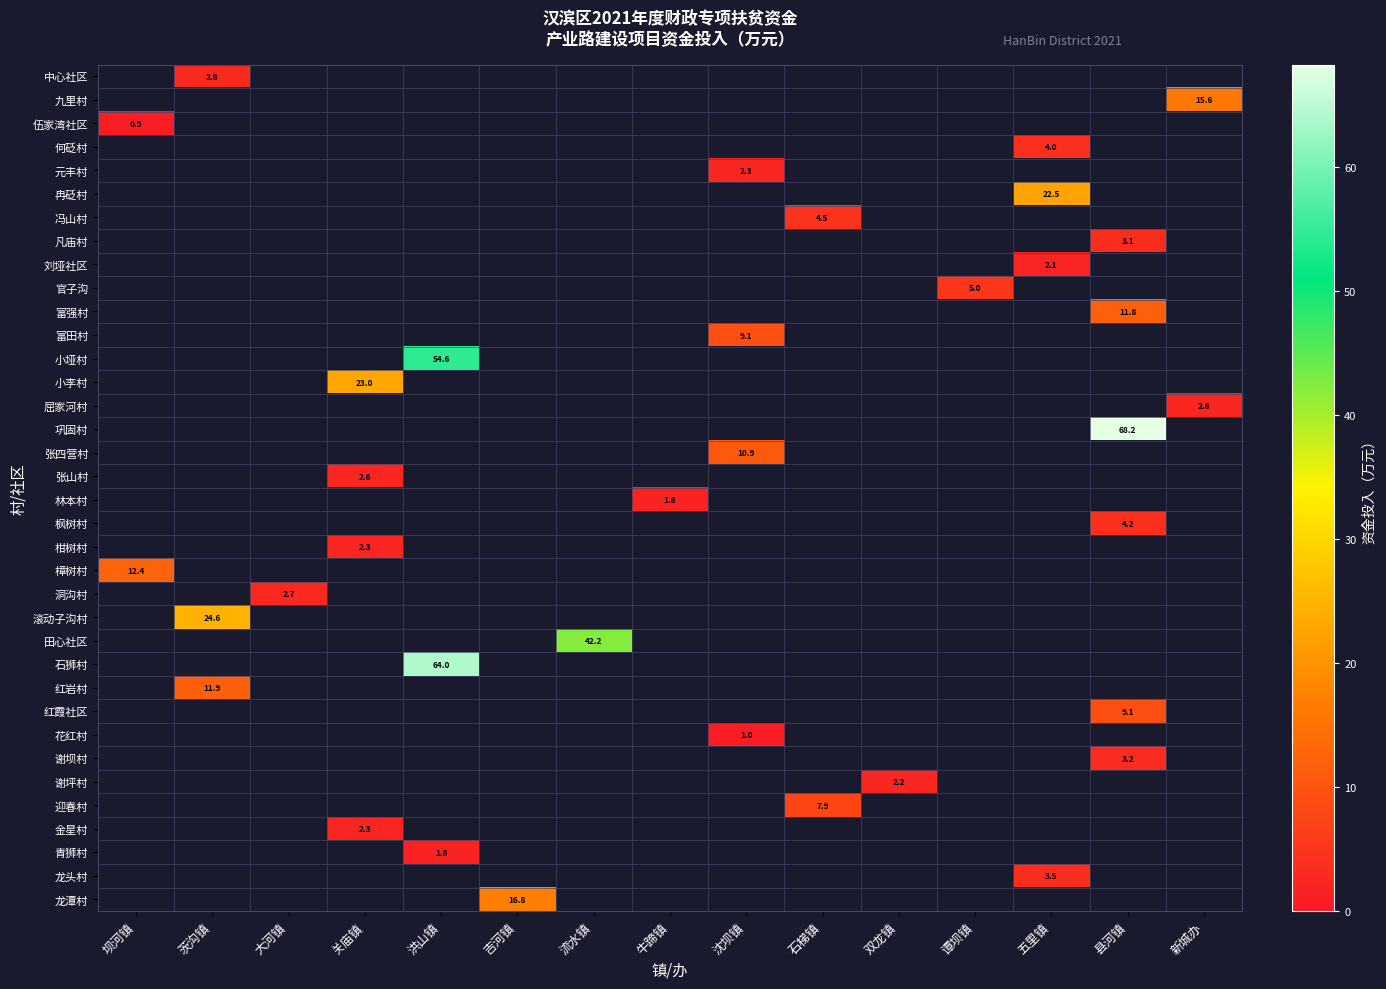

Which category has the lowest value across all series?

坝河镇